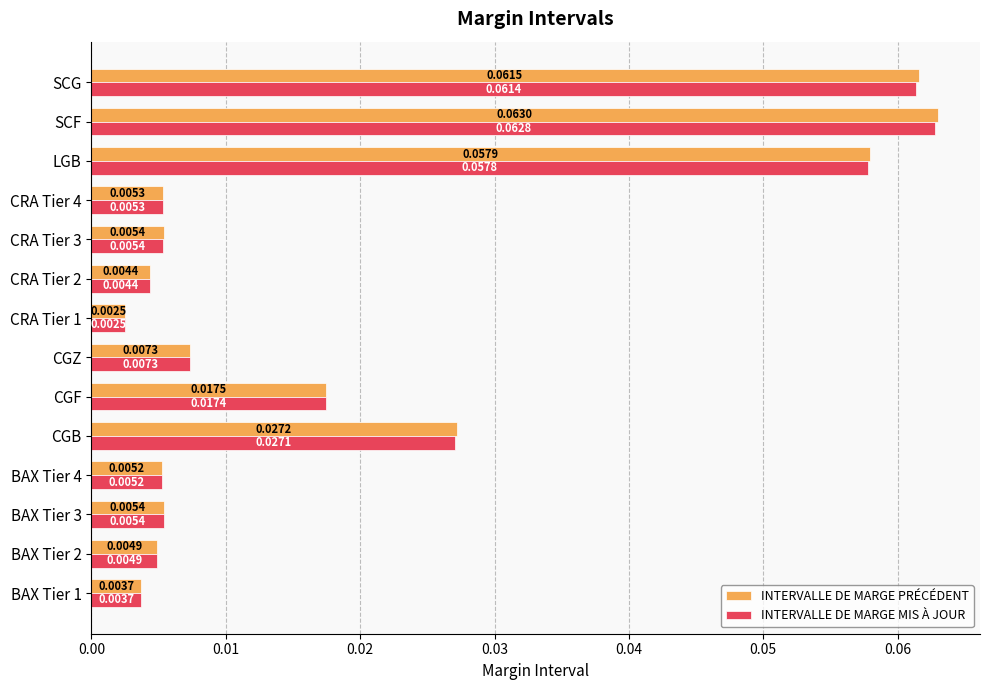

Which series has the widest spread of values?

INTERVALLE DE MARGE PRÉCÉDENT